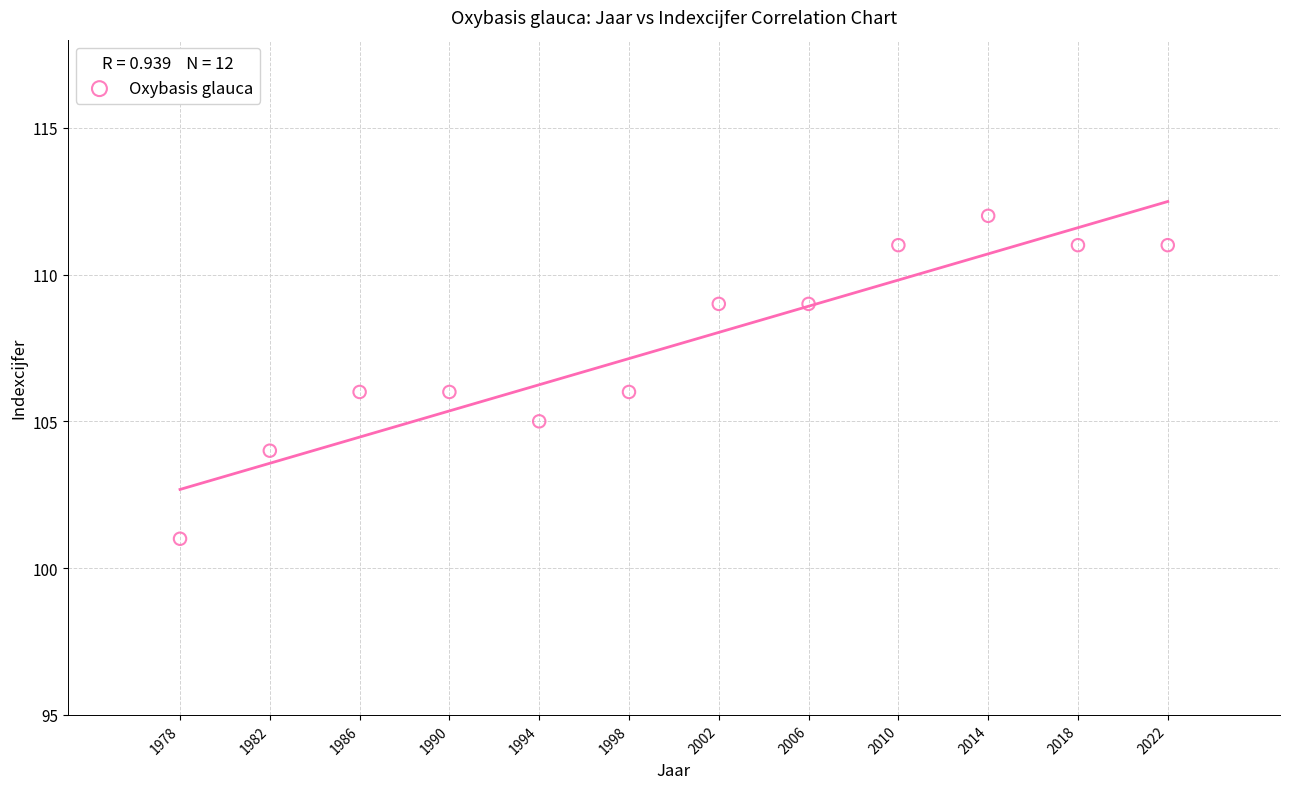

What is the average X value?

2000